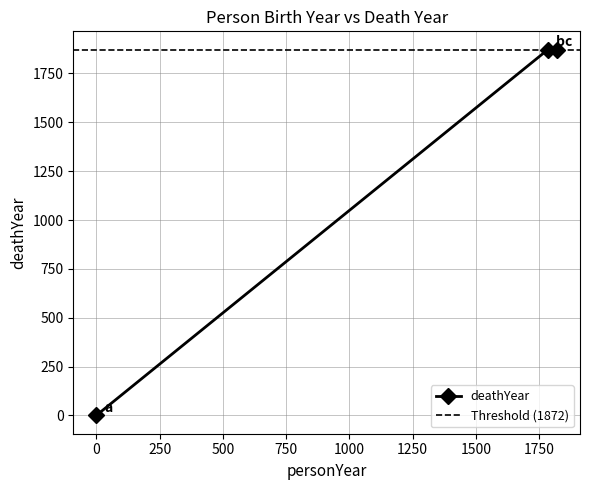

What is the sum of the values at 0 and 1820?

1872